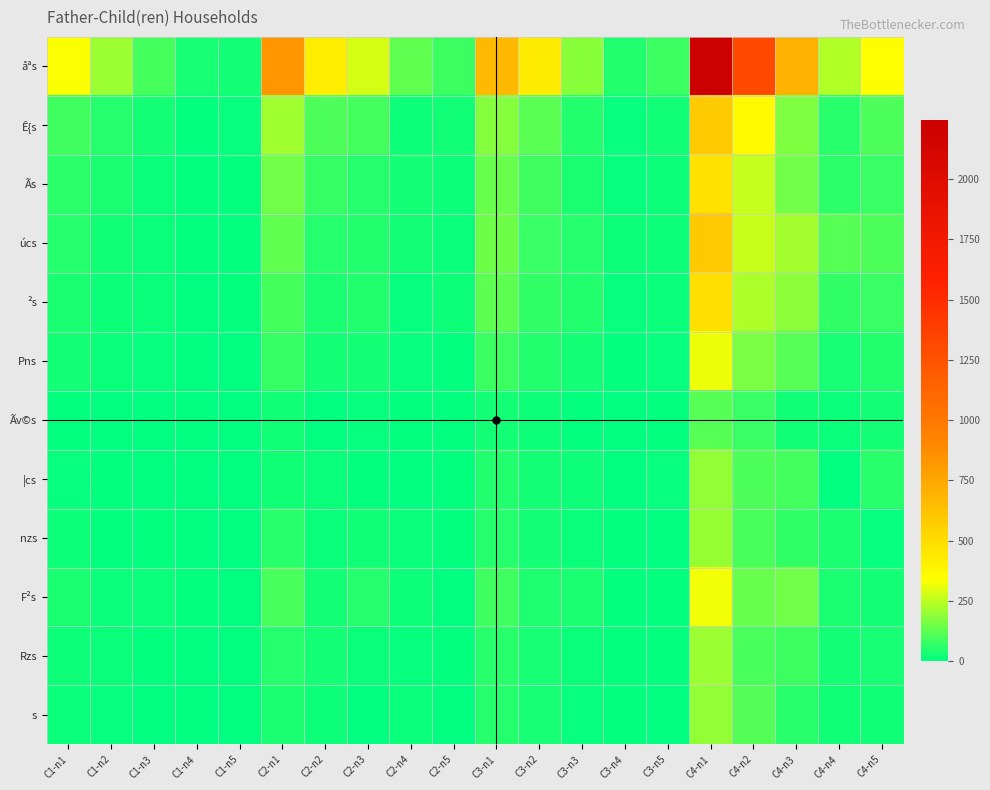

What is the greatest value displayed?

2244